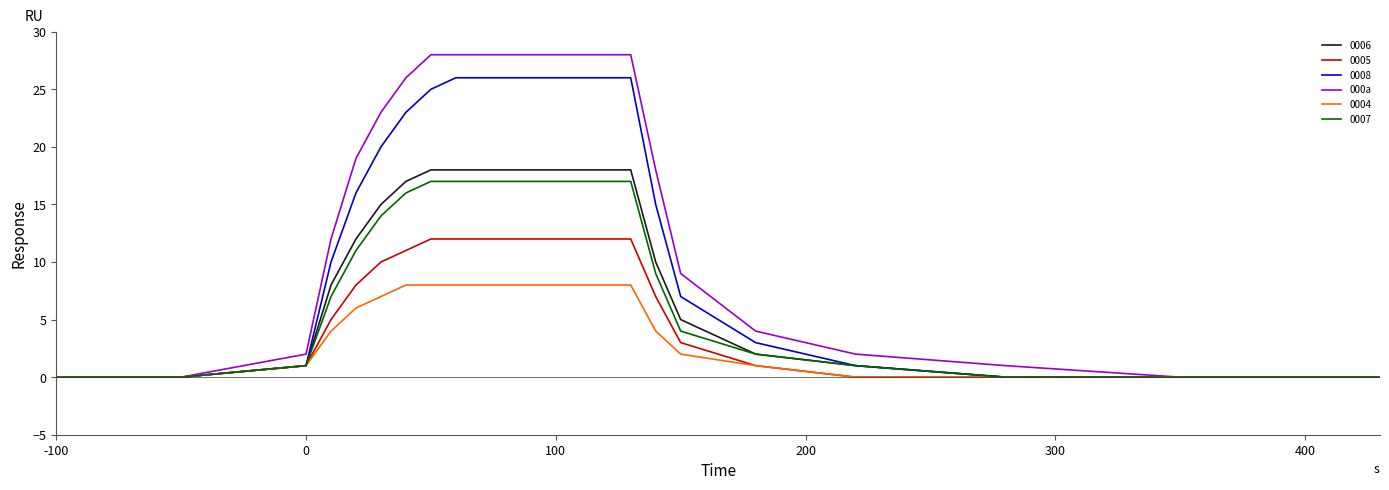

What is the maximum value shown in the chart?

28